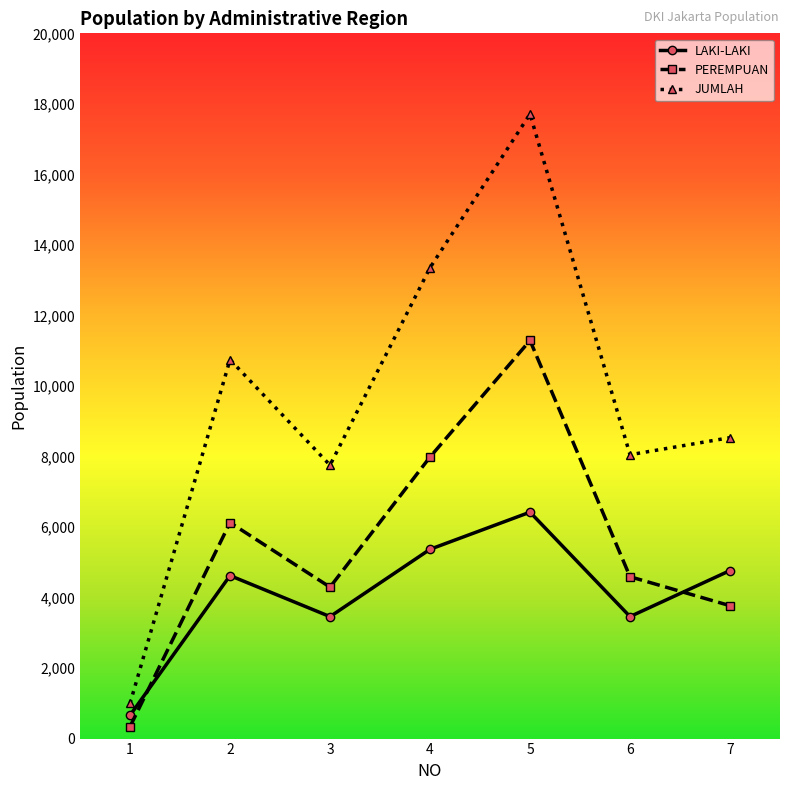

Where does the PEREMPUAN series first go above 4590?

2